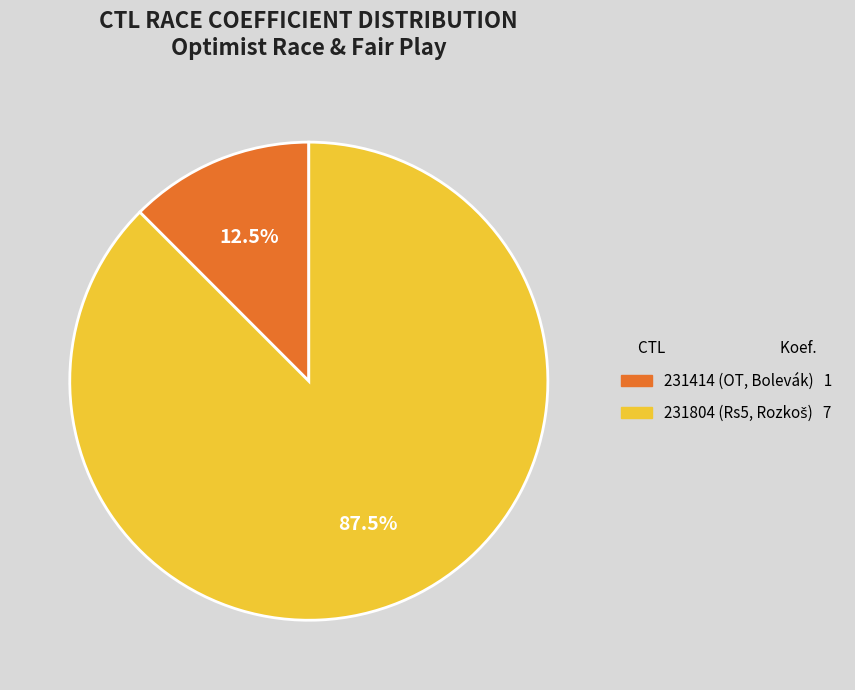

How many slices are in this pie chart?

2